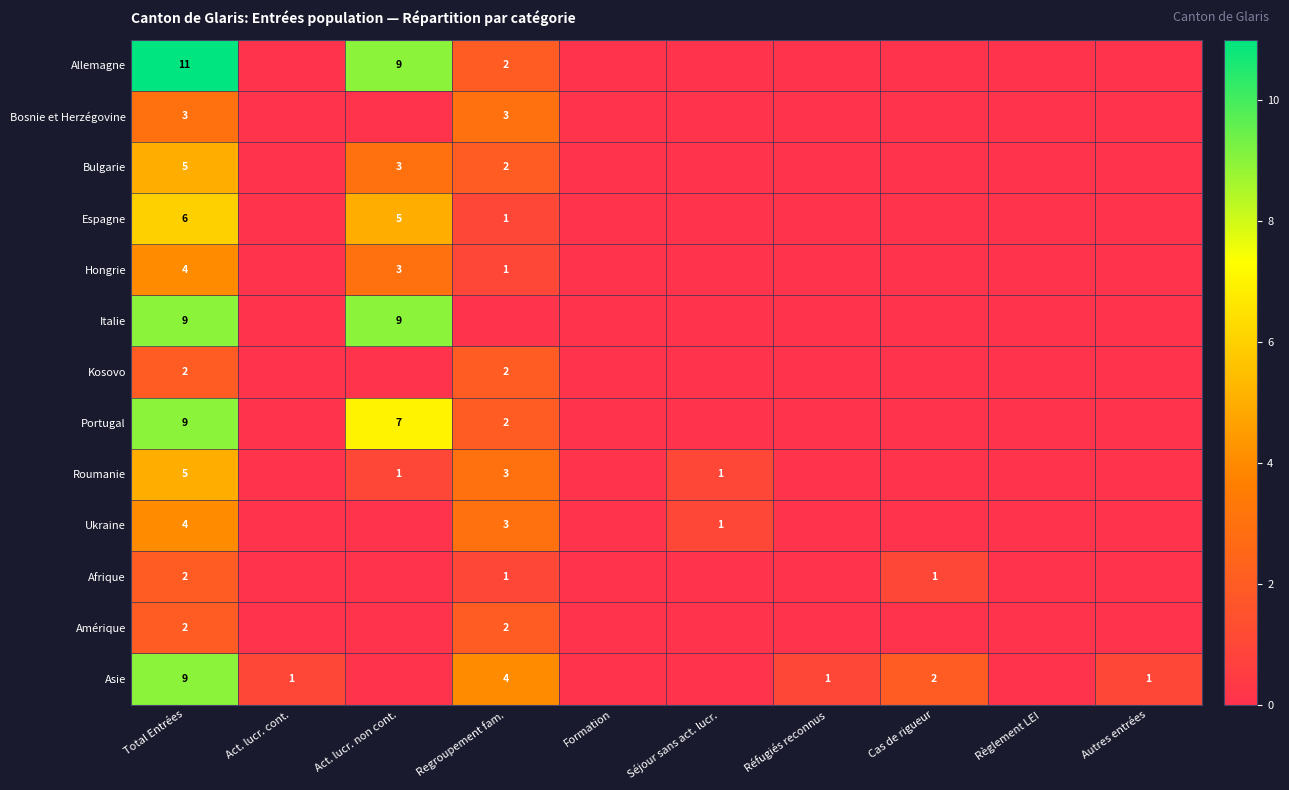

The Asie series shows 4 at Regroupement fam.. True or false?

True